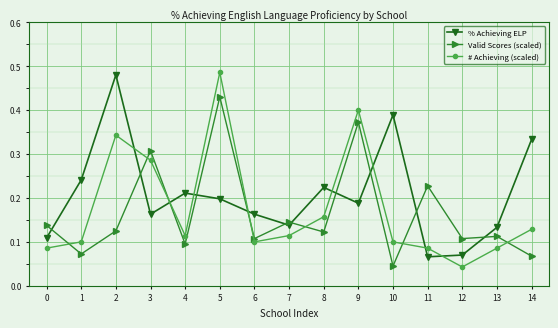

How many intersections are there between % Achieving ELP and # Achieving (scaled)?

8